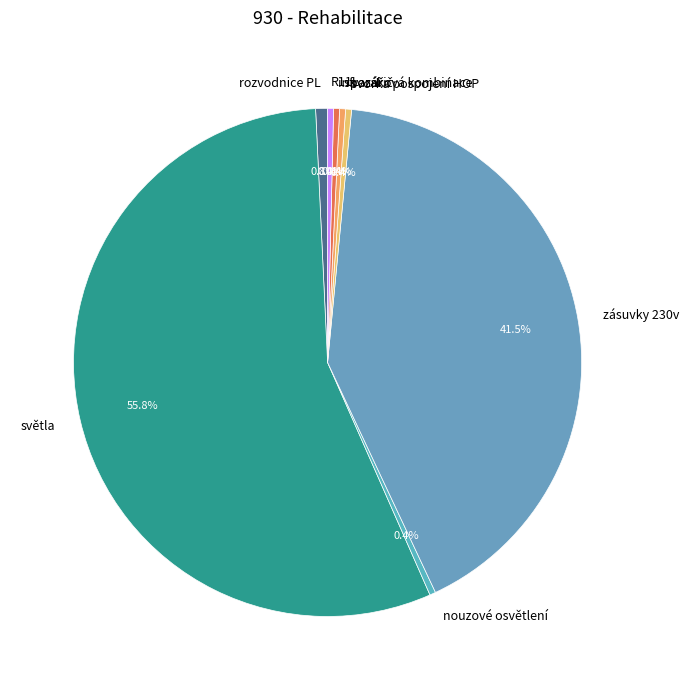

Which slice is the largest?

světla